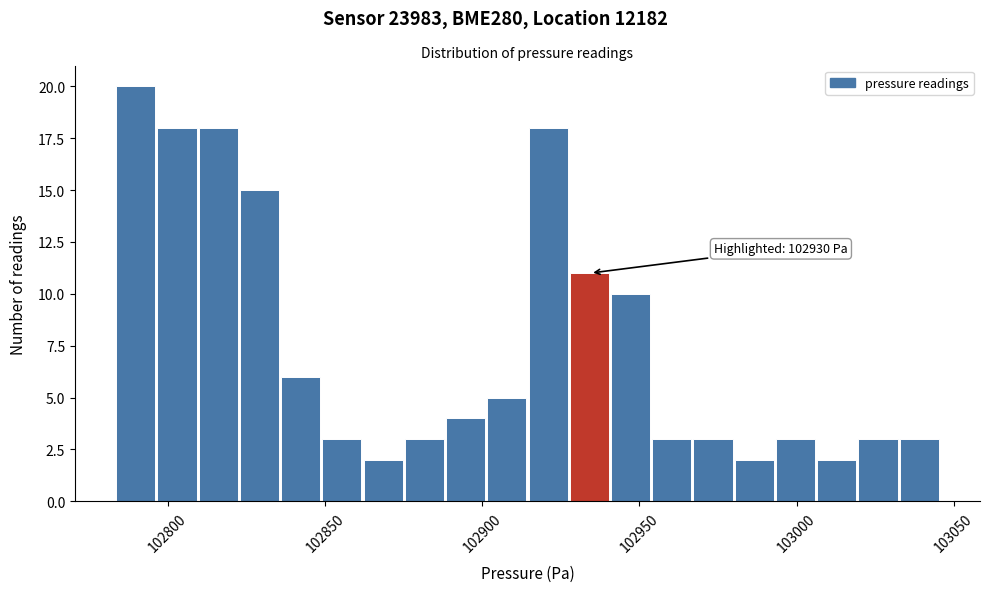

Read against the x-axis, roughly where is the centre of the tallest bar?

102790